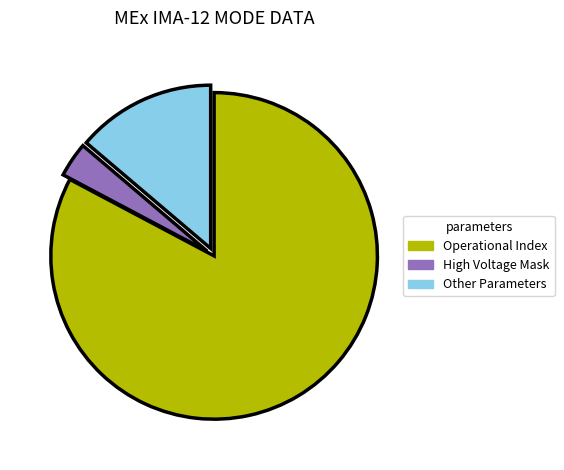

Which category has the smallest portion of the pie?

High Voltage Mask